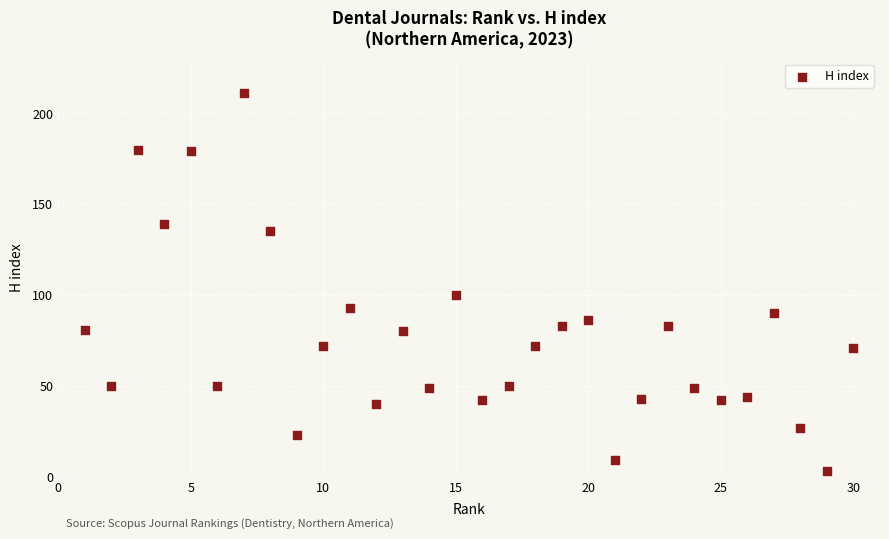

What is the range of X values (max minus min)?

29